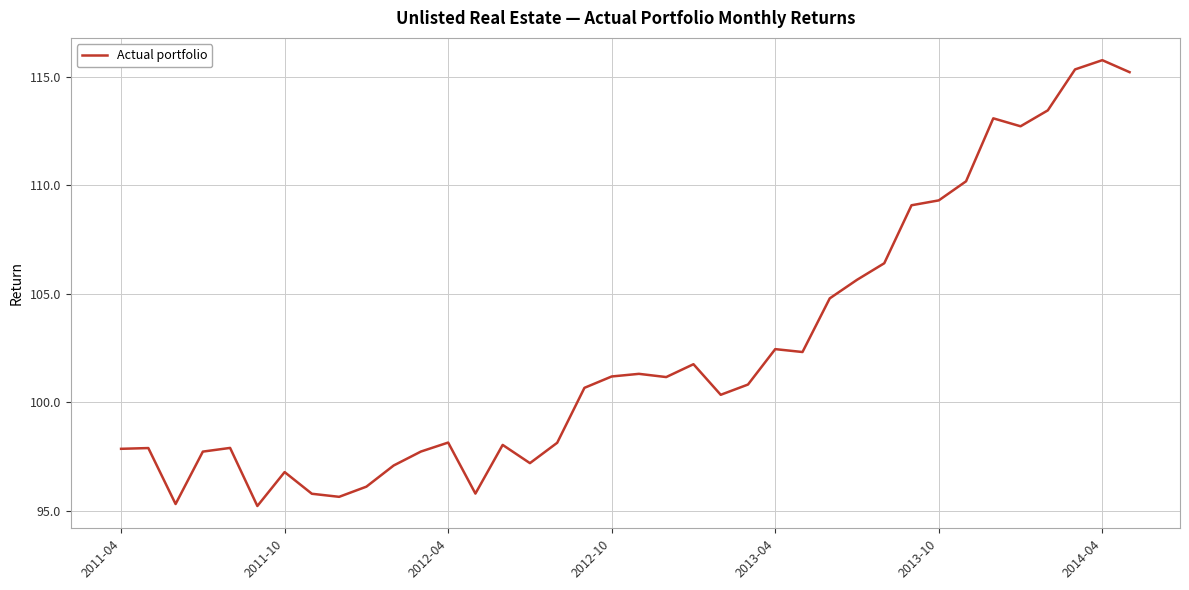

What is the greatest value displayed?

115.8